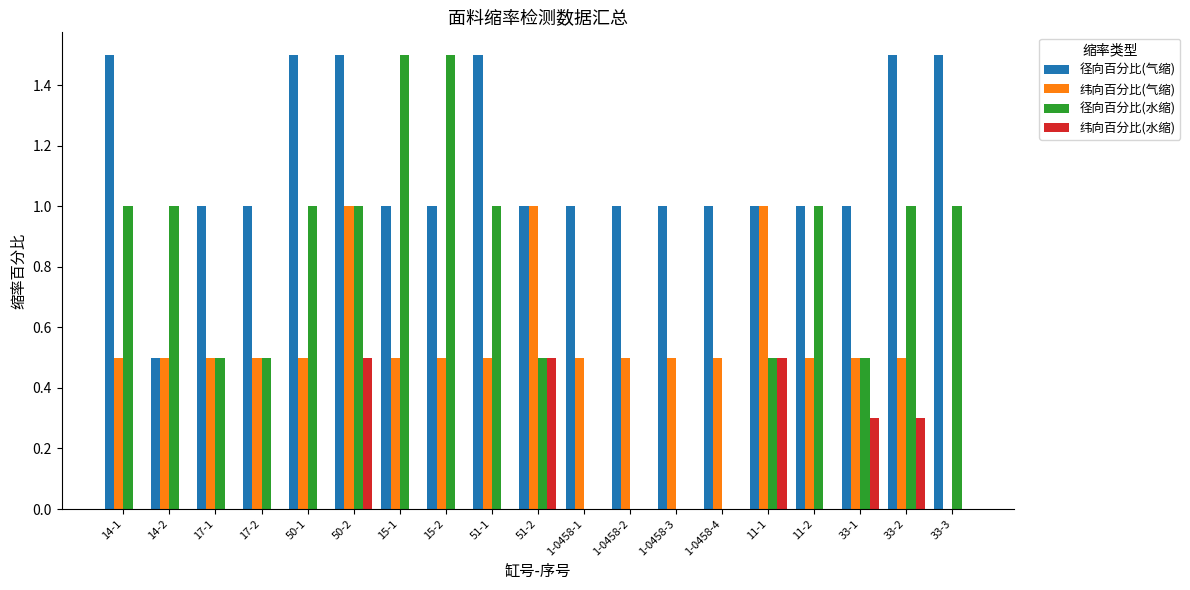

How many series are shown in this chart?

4